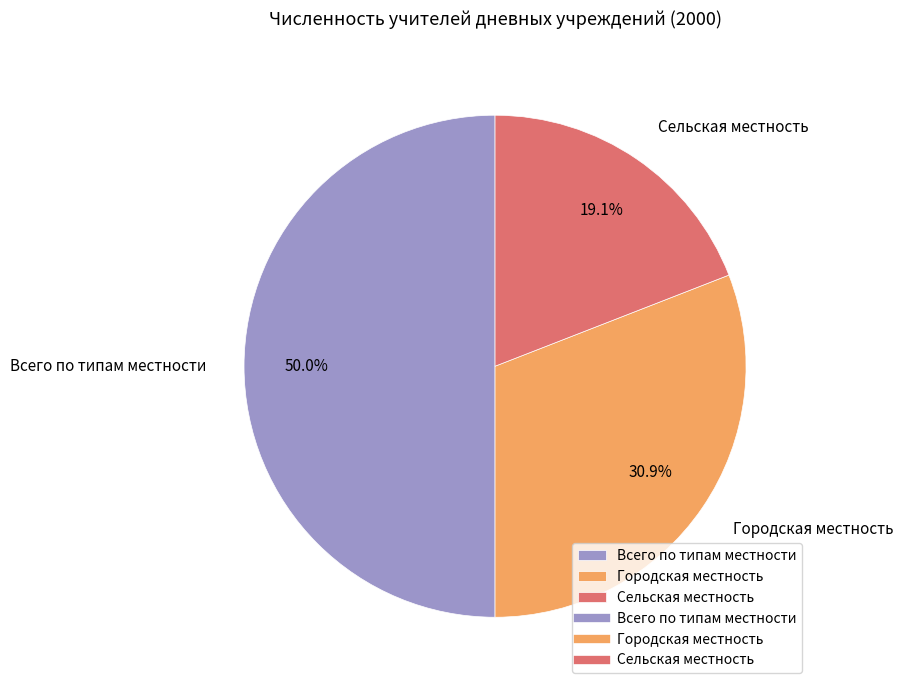

Rank the categories by value from lowest to highest.

Сельская местность, Городская местность, Всего по типам местности